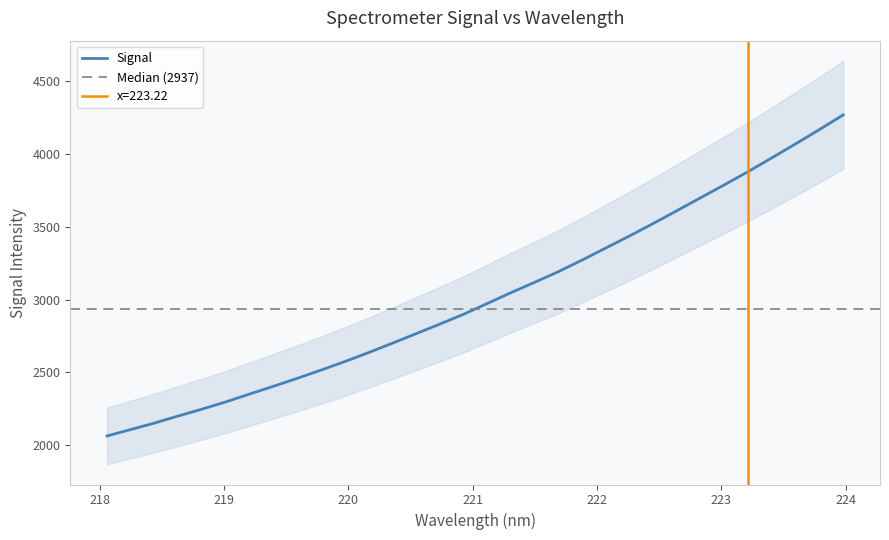

What is the minimum value for Signal?

2063.4